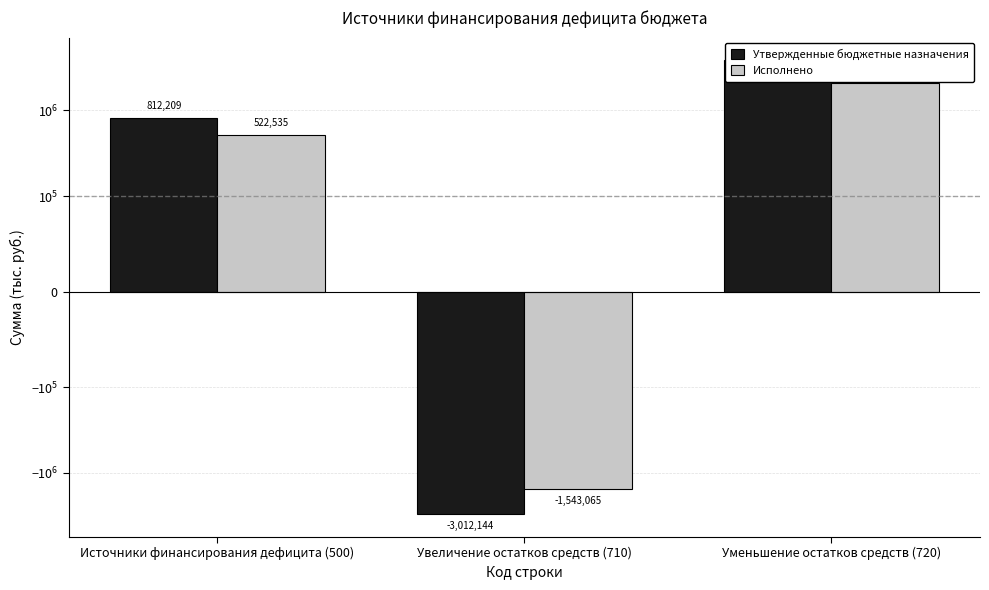

What is the label of the 2nd bar from the right?

Увеличение остатков средств (710)